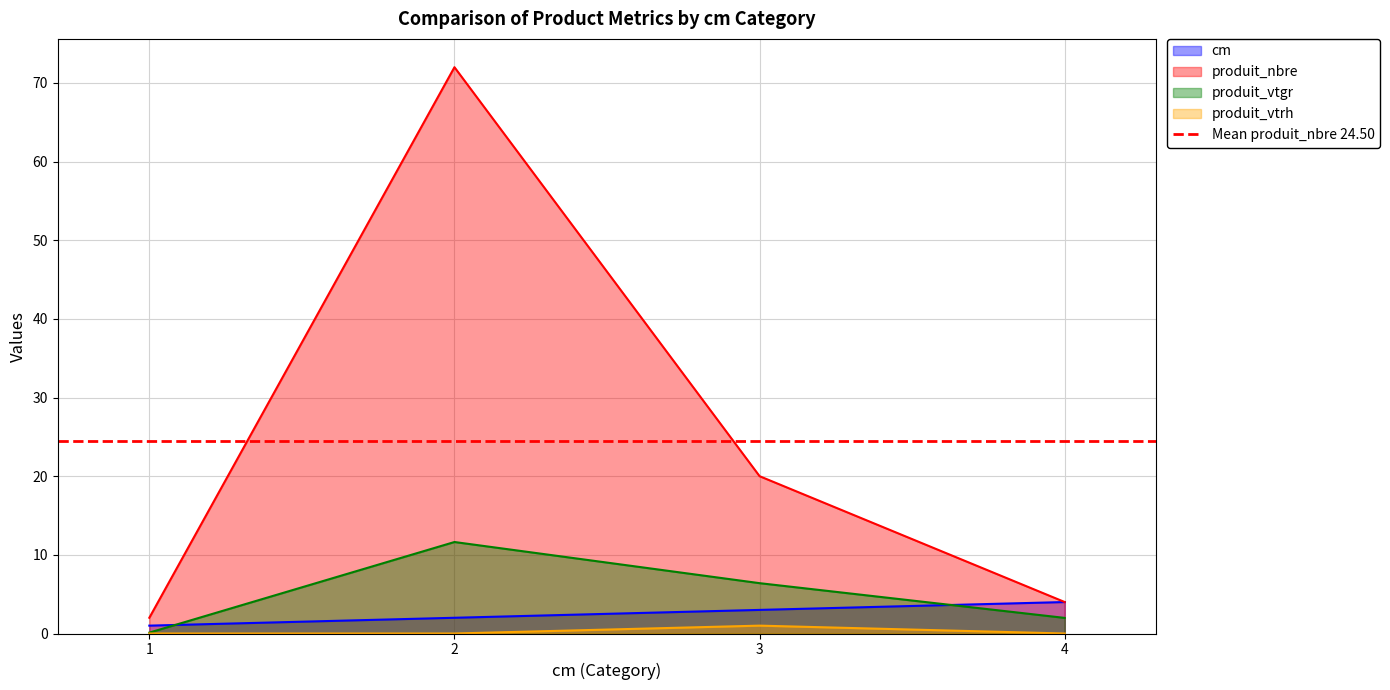

The produit_vtrh series shows -0.6 at 1. True or false?

False